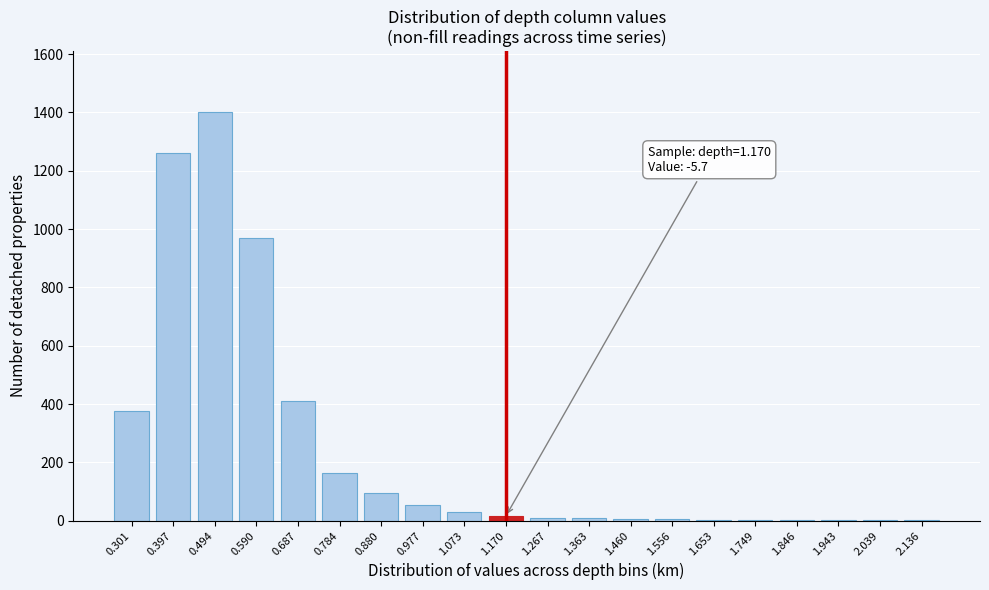

What is the sum of all values?

4812